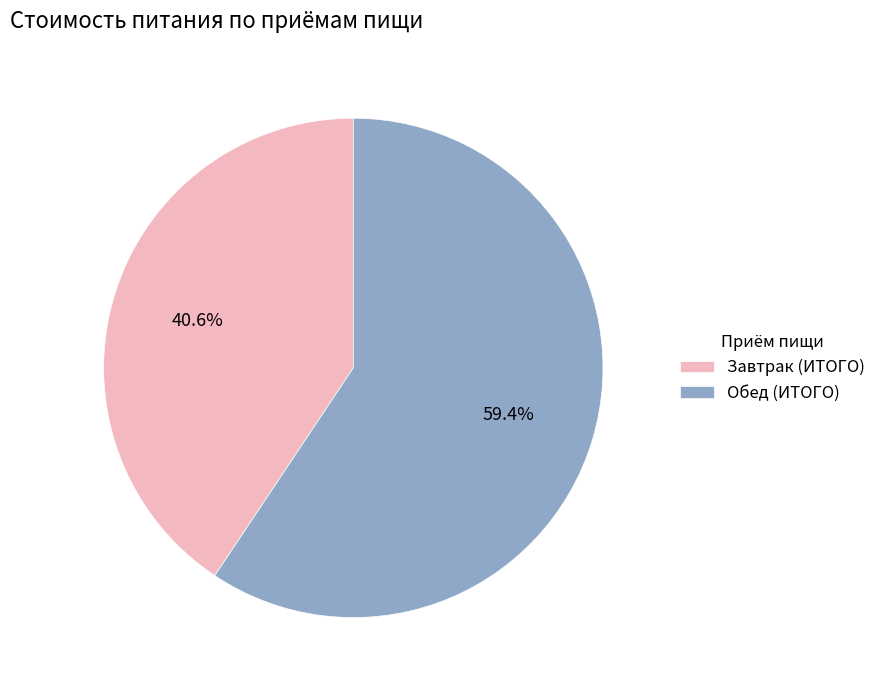

Combined, do Обед (ИТОГО) and Завтрак (ИТОГО) account for over 50%?

Yes